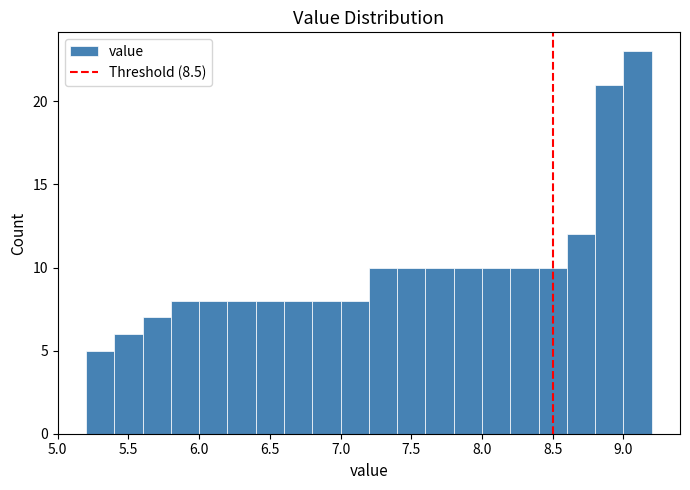

How tall is the bar that spans 8.4 to 8.6 on the x-axis? The values are not printed on the chart, so give them approximately, as read against the axis.

10